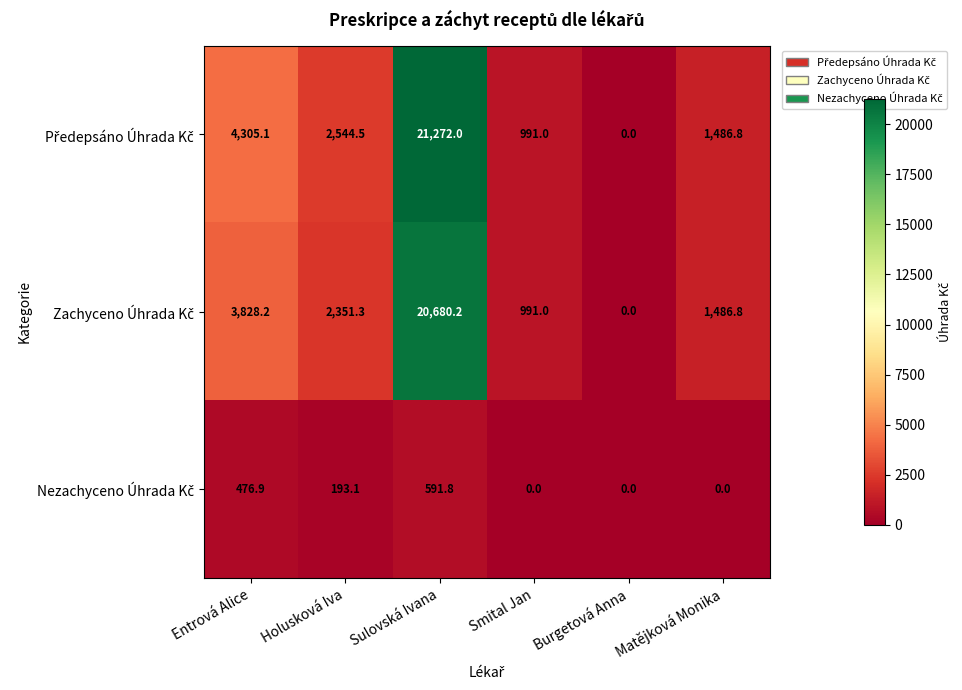

What is the maximum value shown in the chart?

21272.0